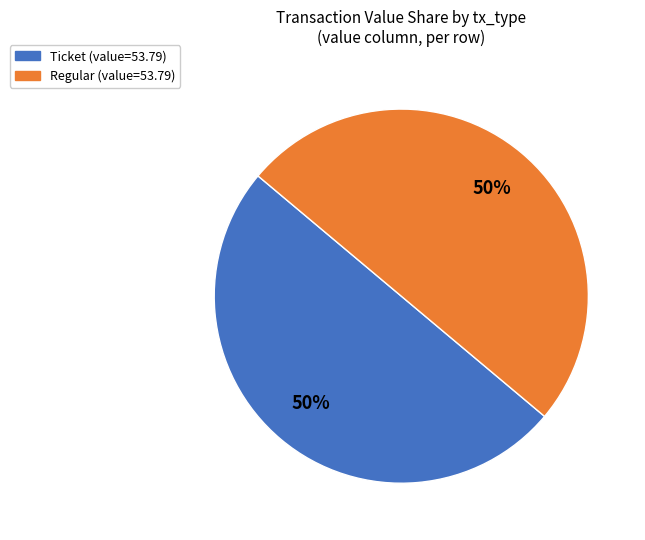

Approximately how many times larger is the value at Regular compared to Ticket?

1.0